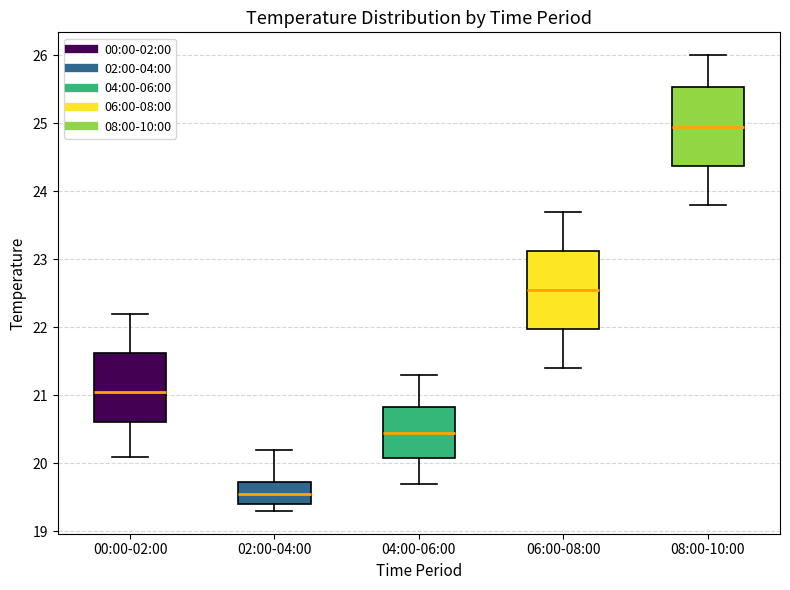

Reading left to right, transcribe this box plot: for each box, give where its median line is, the range the box spans, and where its two whiskers end, as read against the y-axis. The values are not printed on the chart, so give them approximately, as read against the axis.

00:00-02:00: median 21.1, box 20.6 to 21.6, whiskers 20.1 to 22.2
02:00-04:00: median 19.6, box 19.4 to 19.7, whiskers 19.3 to 20.2
04:00-06:00: median 20.5, box 20.1 to 20.8, whiskers 19.7 to 21.3
06:00-08:00: median 22.6, box 22.0 to 23.1, whiskers 21.4 to 23.7
08:00-10:00: median 25.0, box 24.4 to 25.5, whiskers 23.8 to 26.0